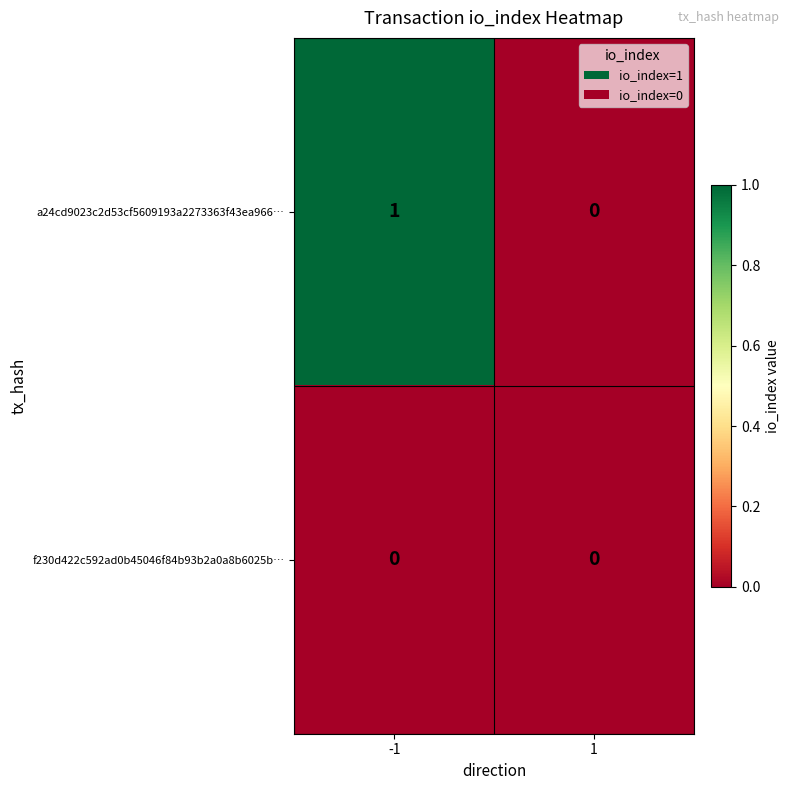

True or false: f230d422c592ad0b45046f84b93b2a0a8b6025b… has a value of 0 at 1.

True